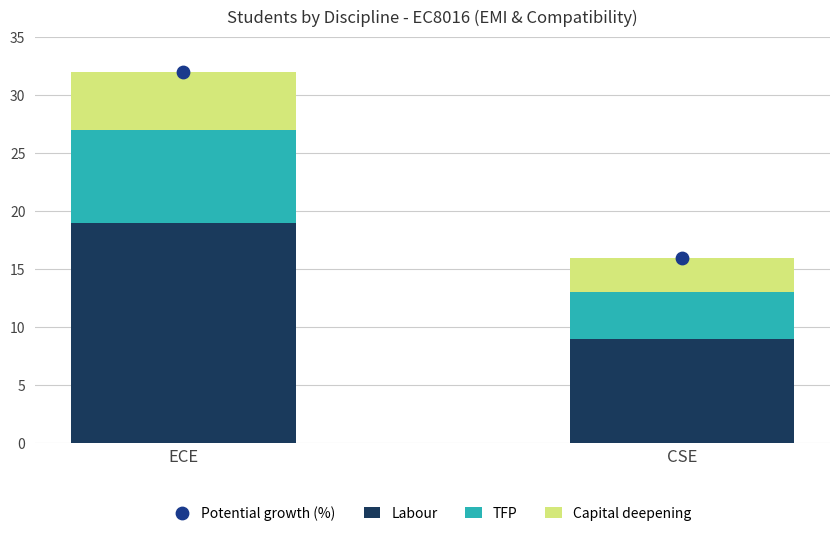

What are all the series names shown in the legend?

Labour, TFP, Capital deepening, Potential growth (%)